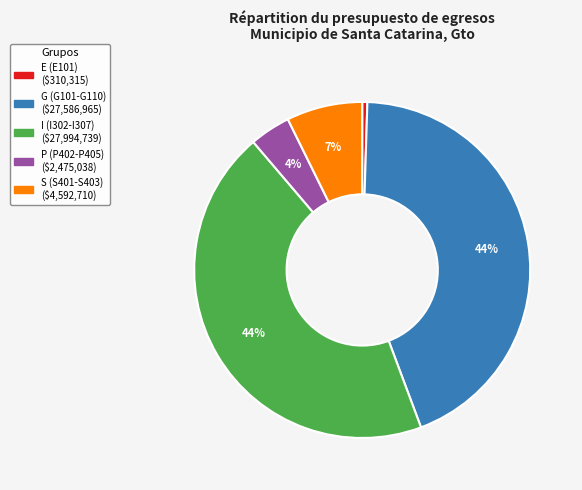

Count the number of slices in the pie.

5